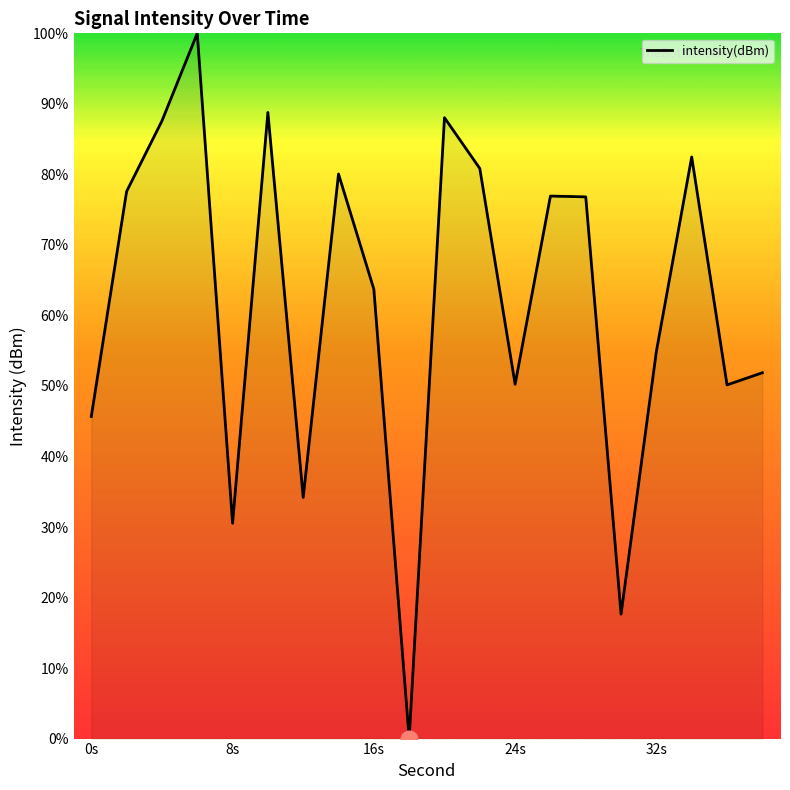

What is the greatest value displayed?

100.0